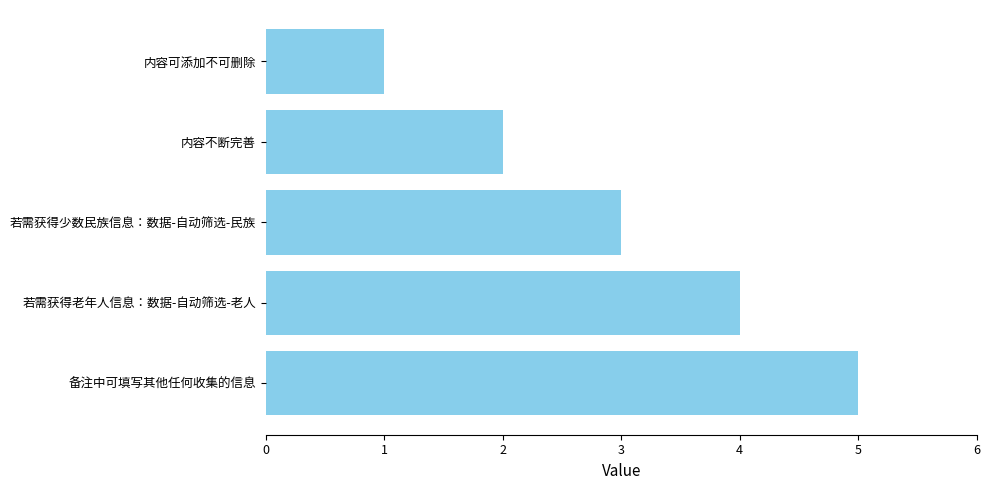

List the labels in order of value, smallest first.

内容可添加不可删除, 内容不断完善, 若需获得少数民族信息：数据-自动筛选-民族, 若需获得老年人信息：数据-自动筛选-老人, 备注中可填写其他任何收集的信息